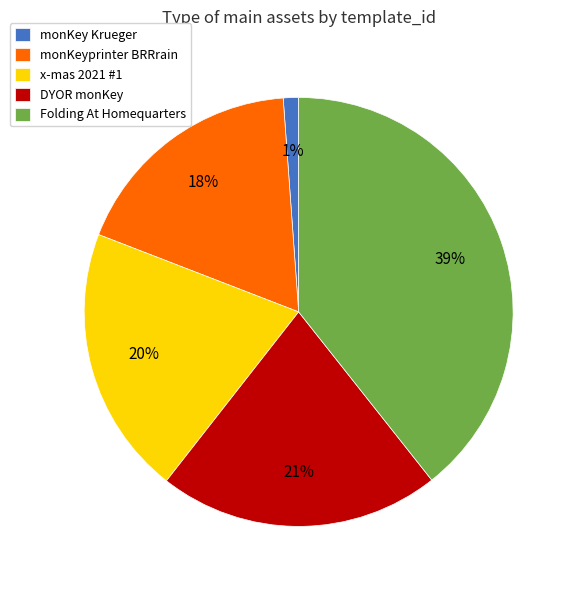

Do Folding At Homequarters and DYOR monKey together represent more than half of the pie?

Yes